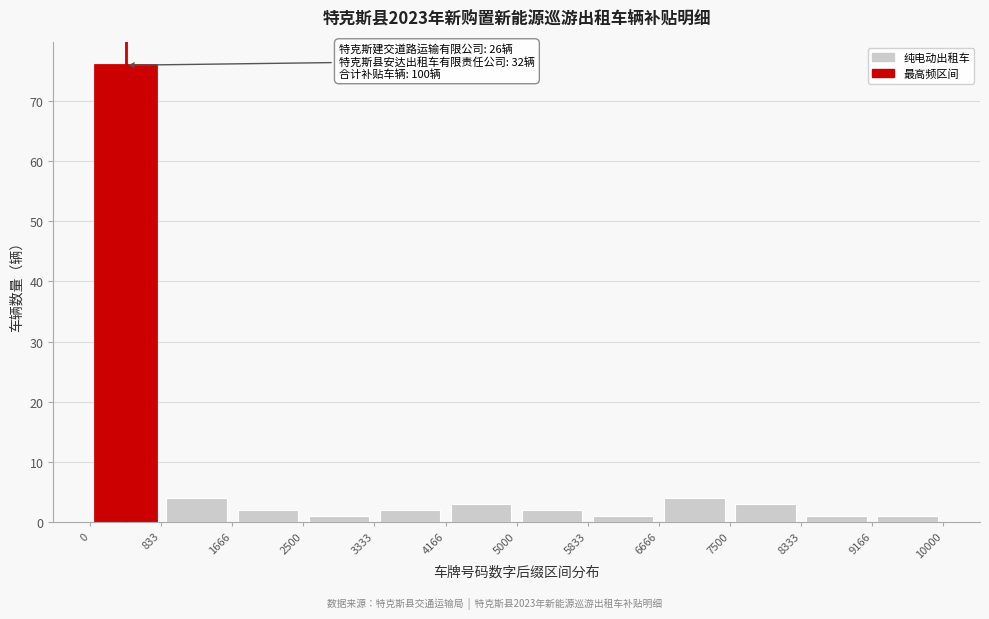

Which range on the x-axis has the tallest bar?

0 to 833